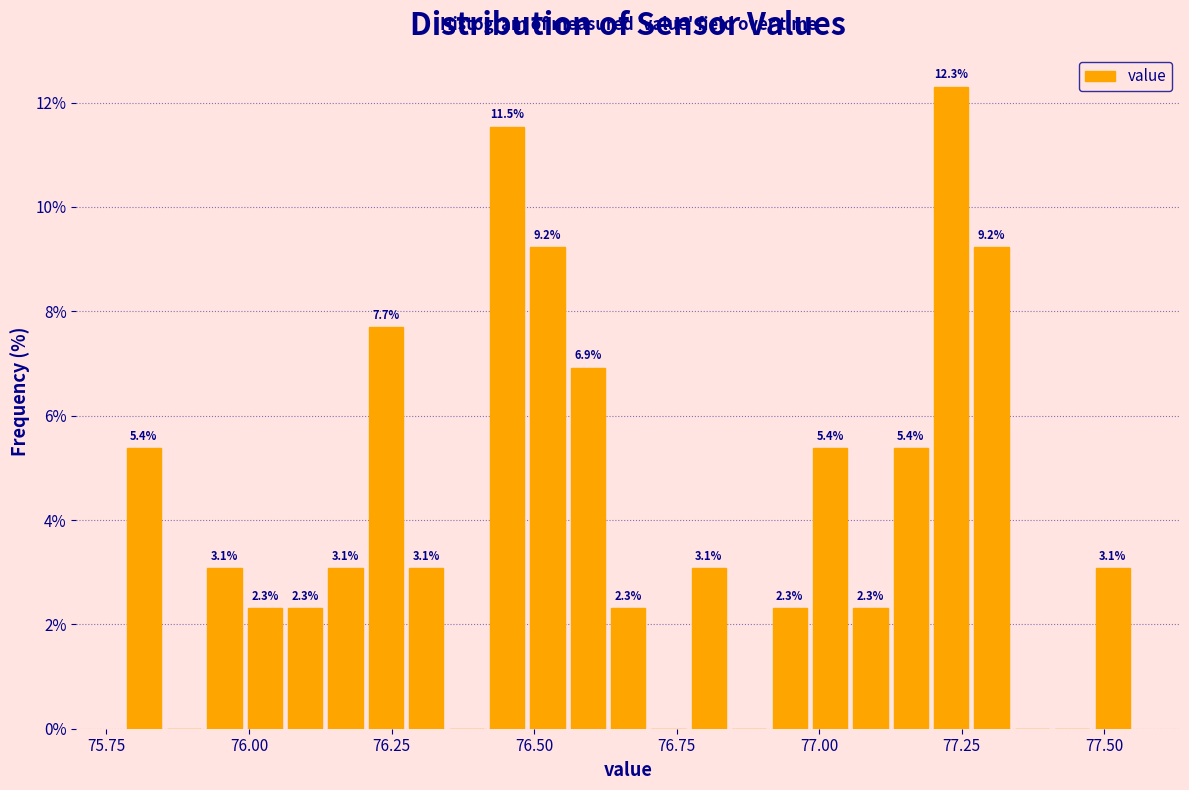

Around what value on the x-axis is the tallest bar? Give the approximate position of its centre, as read against the axis.

77.25